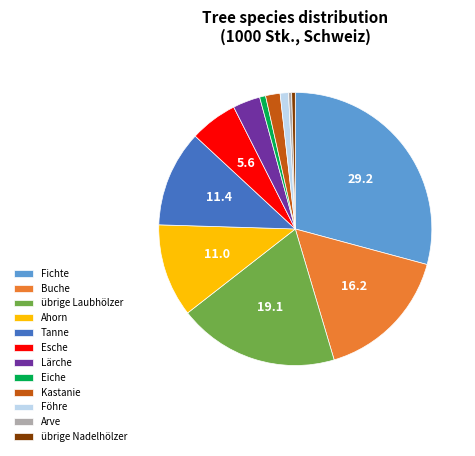

Do Tanne and Fichte together represent more than half of the pie?

No